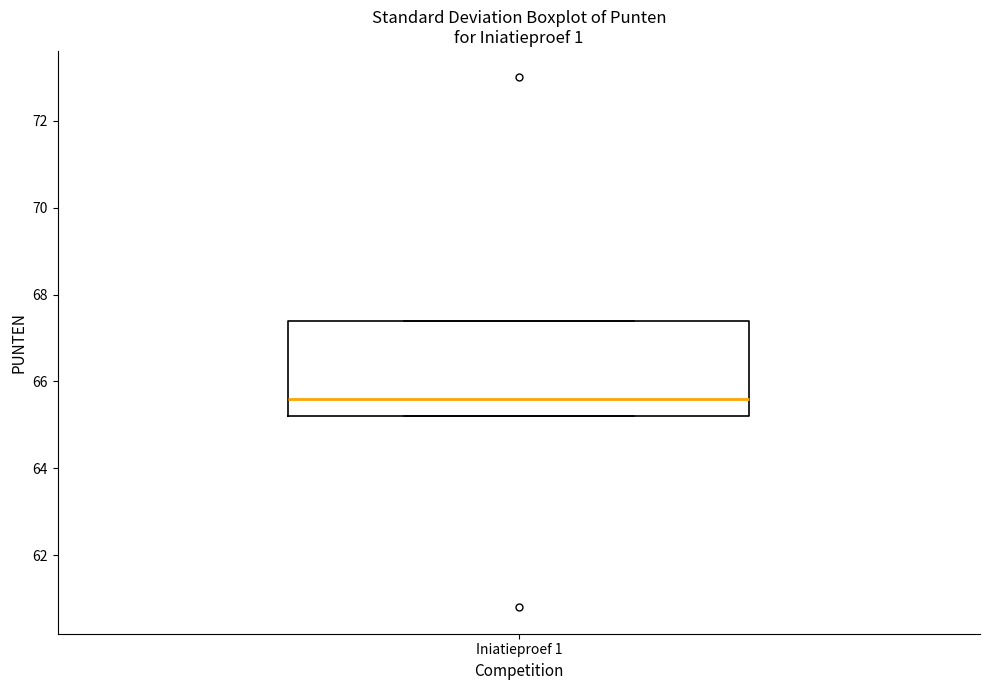

Transcribe this box plot: give where the median line is, the range the box spans, and where the two whiskers end, as read against the y-axis. The values are not printed on the chart, so give them approximately, as read against the axis.

median 65.6, box 65.2 to 67.4, whiskers 65.2 to 67.4